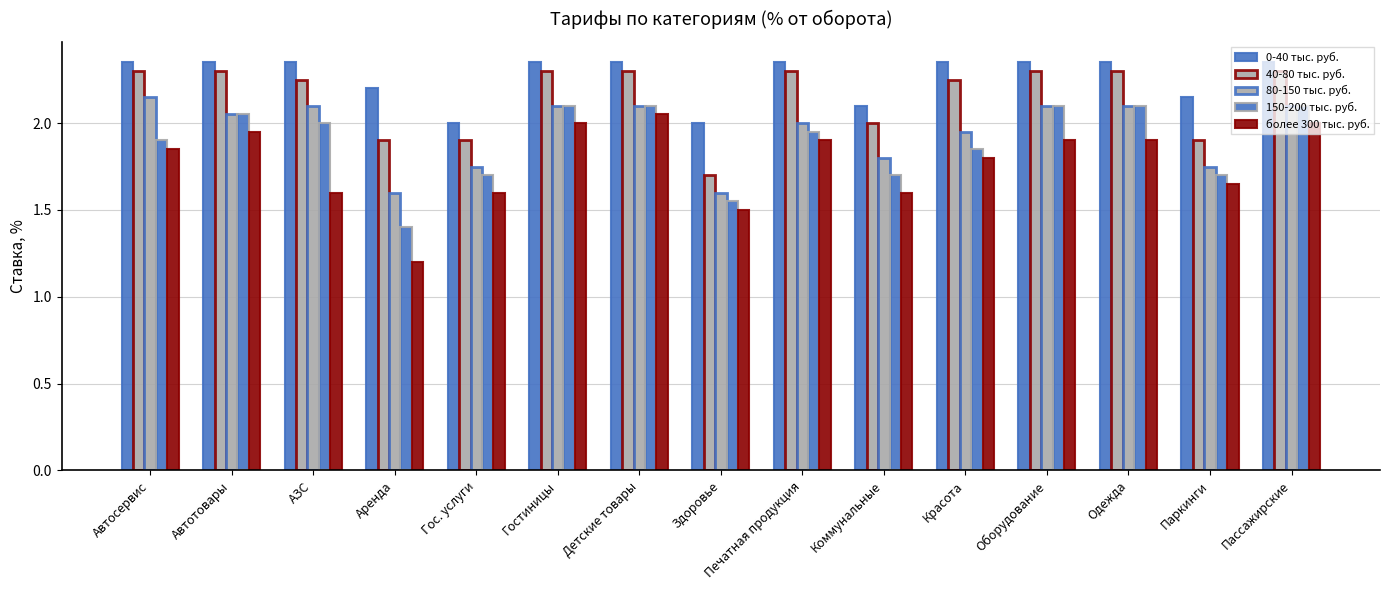

How many bars are there in each group?

5